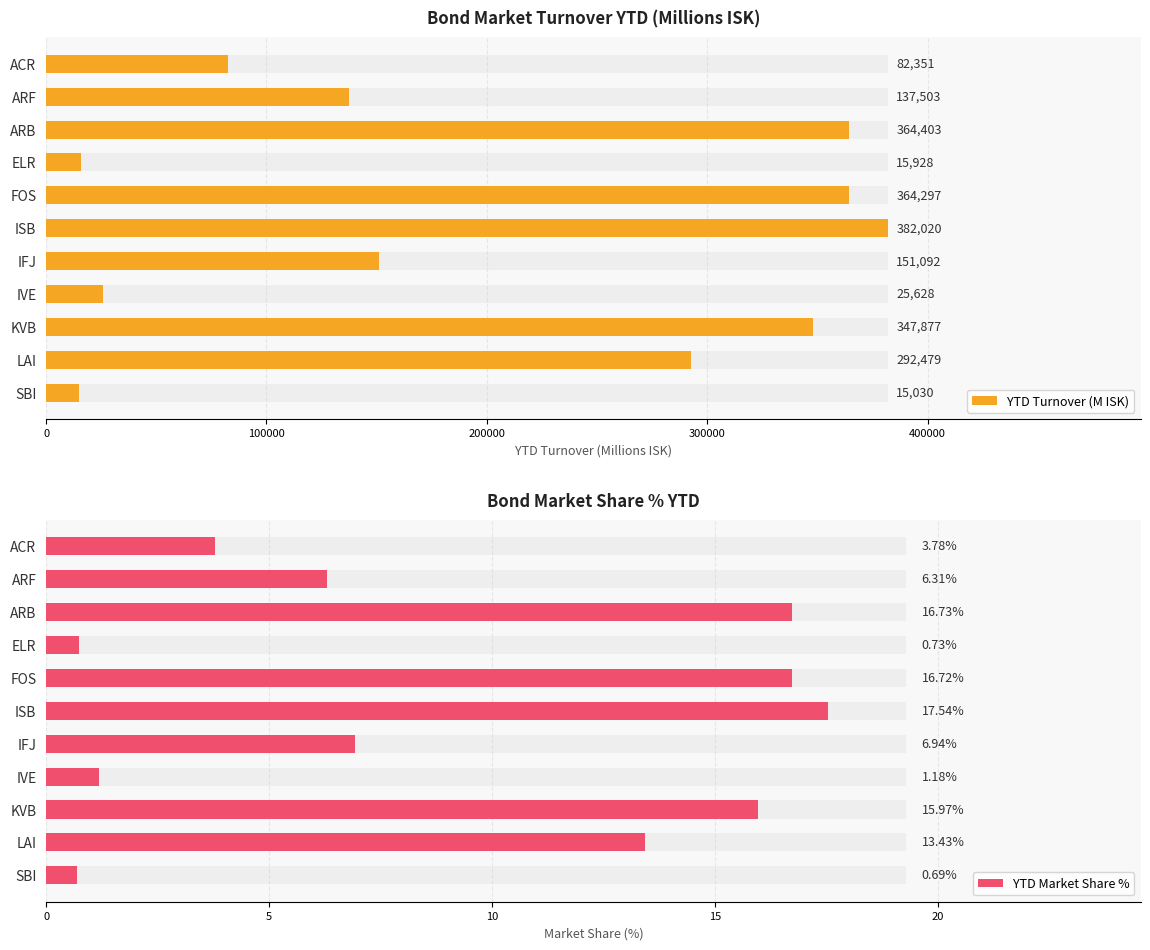

What is the difference between the maximum and minimum values in the YTD Market Share % series?

16.8